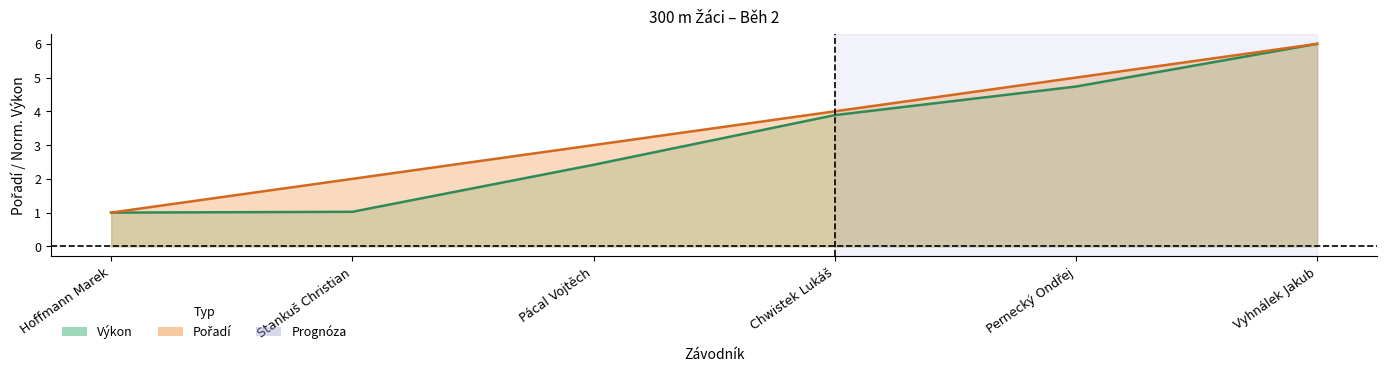

What is the label of the 2nd point from the left?

Stankuš Christian